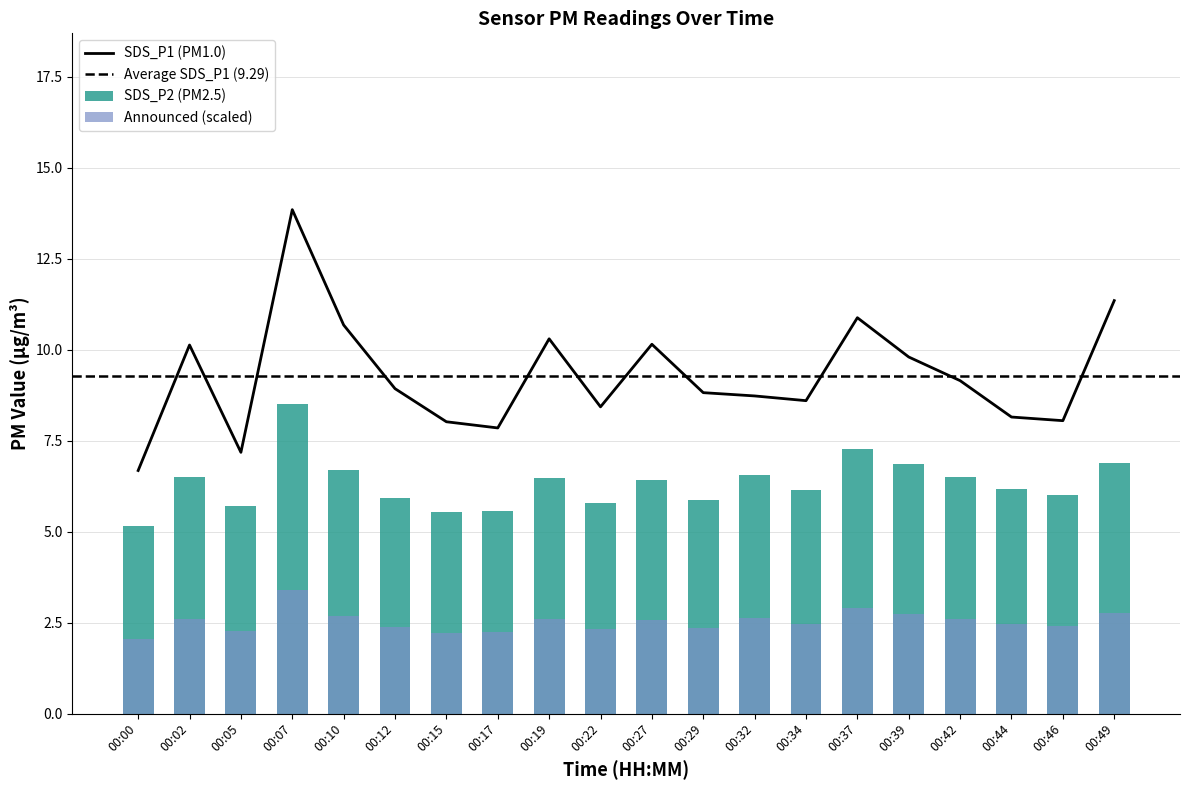

Does the chart contain stacked bars?

No